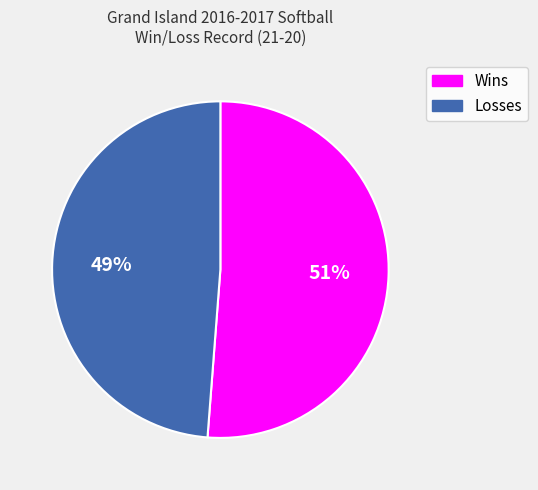

Count the number of slices in the pie.

2